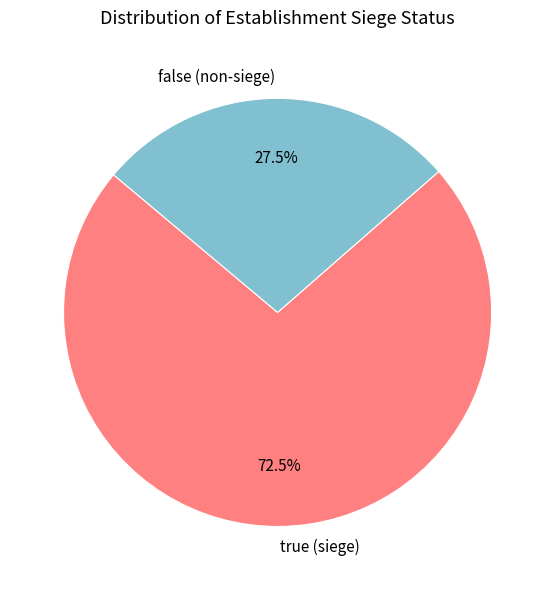

How many slices are in this pie chart?

2